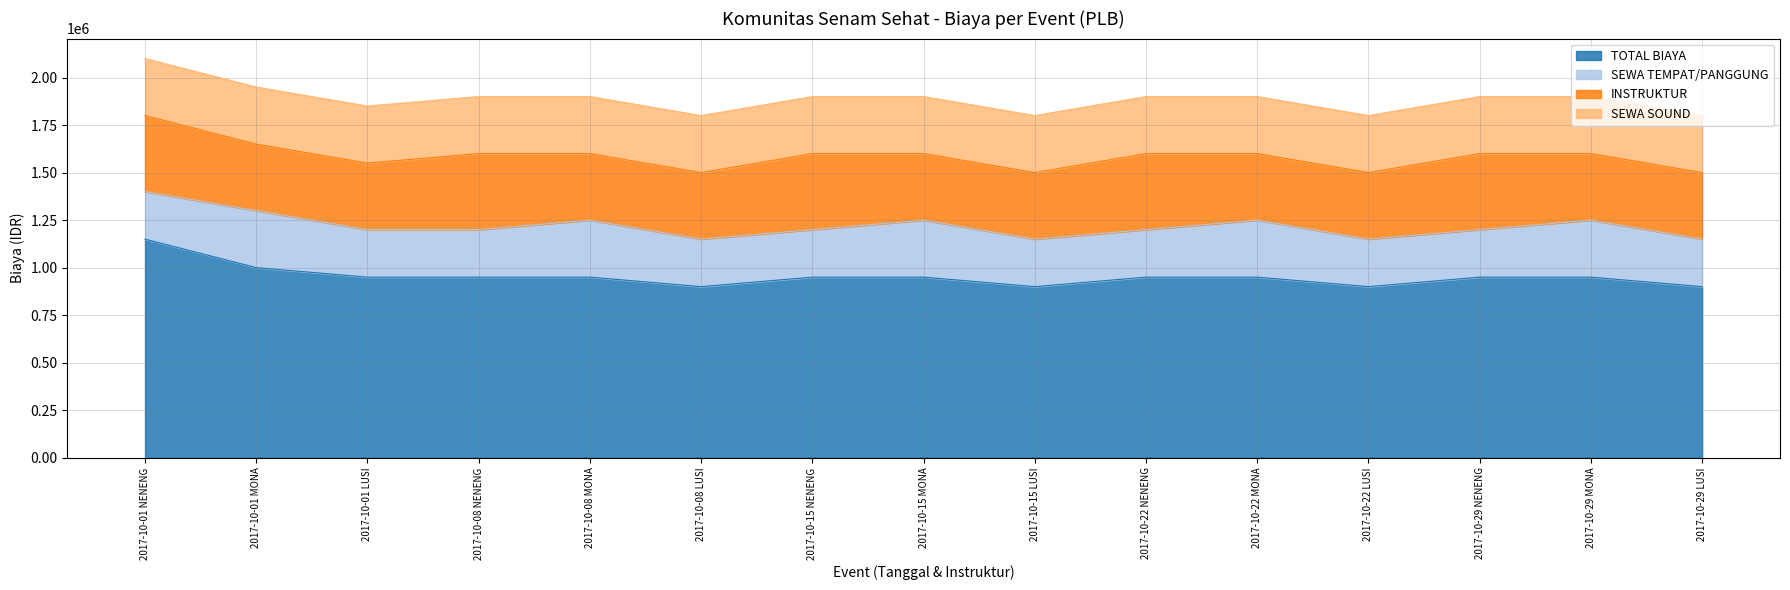

How many lines are shown in the chart?

4